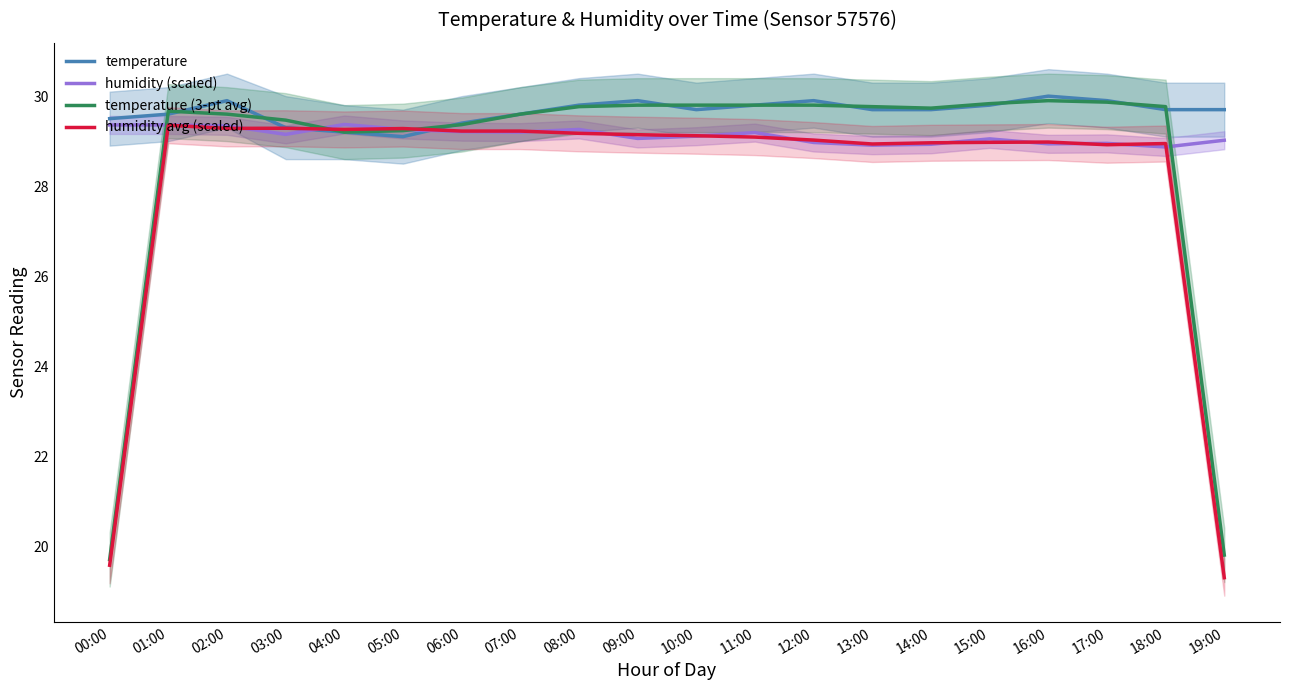

What is the smallest value displayed?

19.3